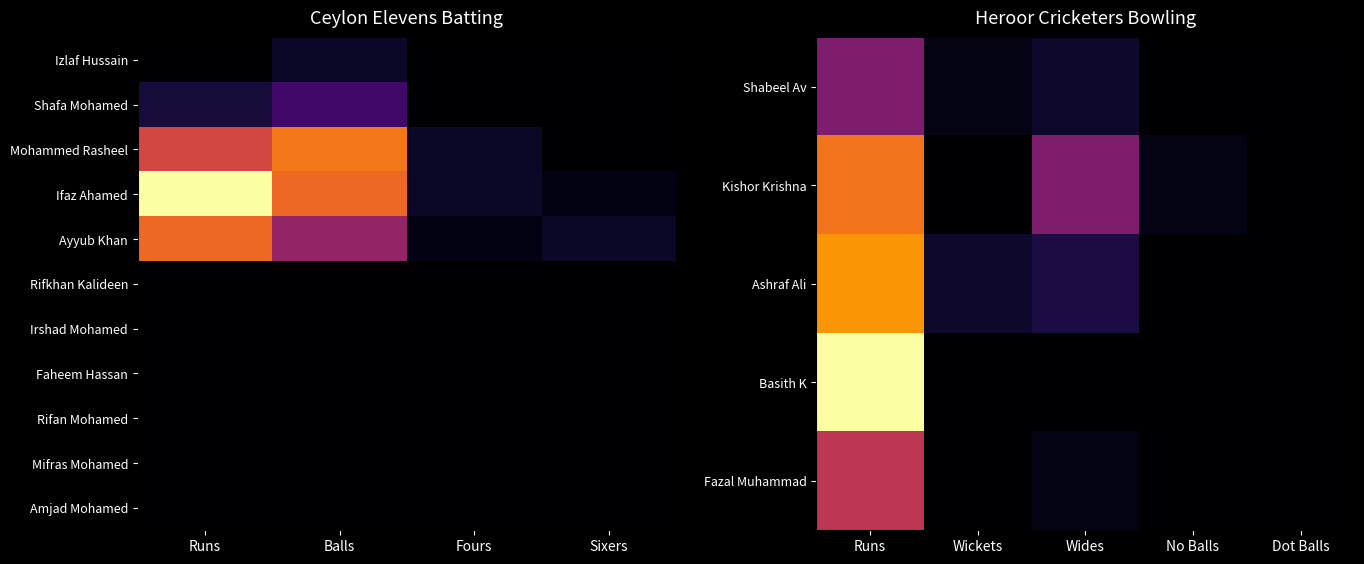

The Izlaf Hussain series shows 0 at Fours. True or false?

True